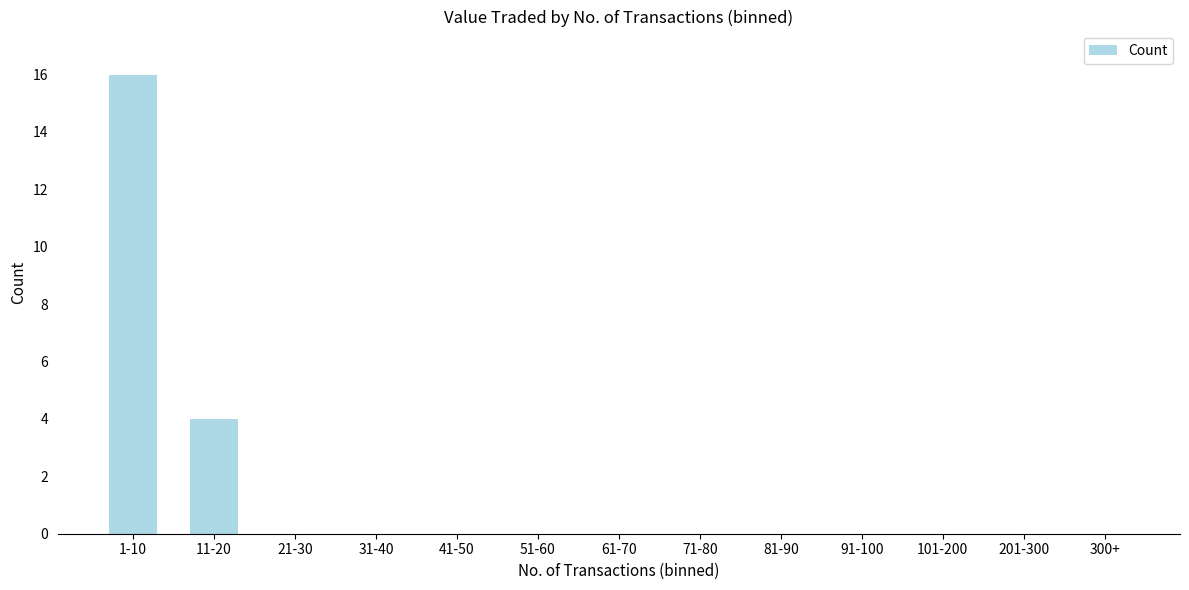

Is it true that the value at 300+ is -7?

False